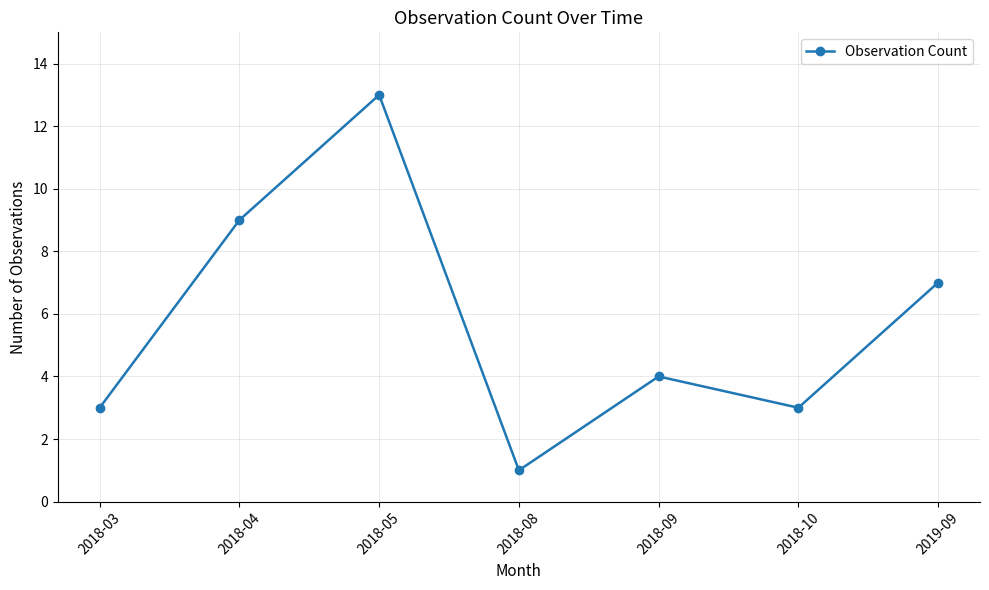

Which label corresponds to the smallest value in the chart?

2018-08